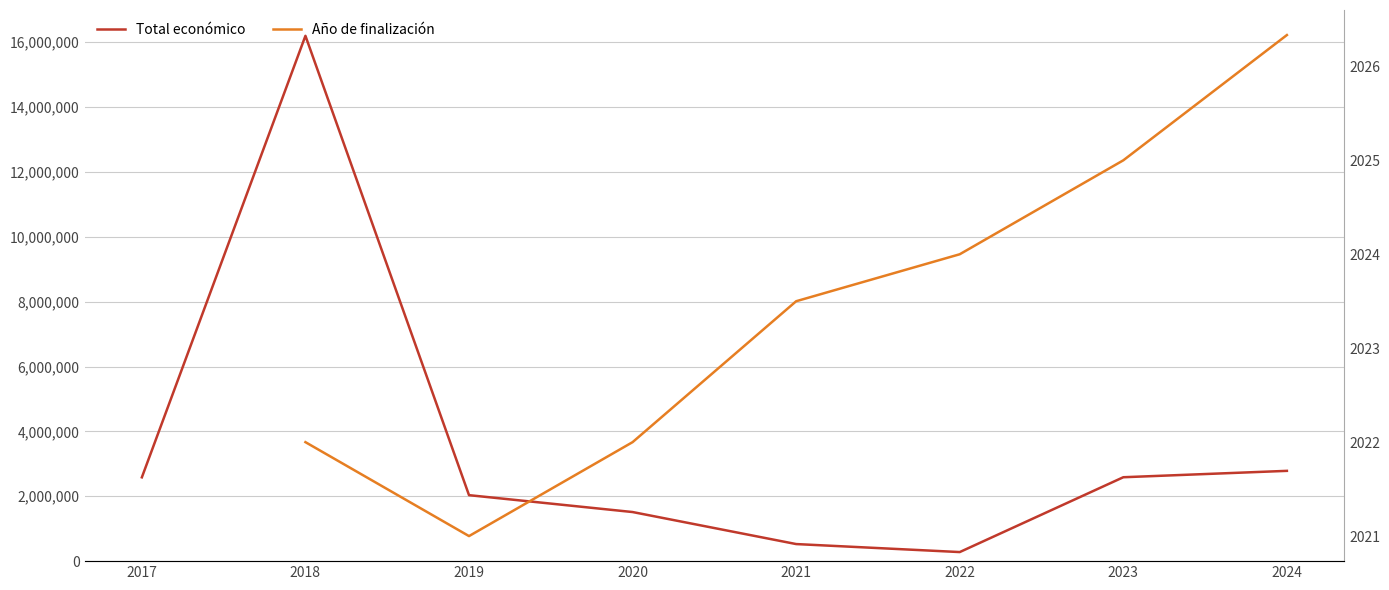

Which label corresponds to the smallest value in the chart?

2019